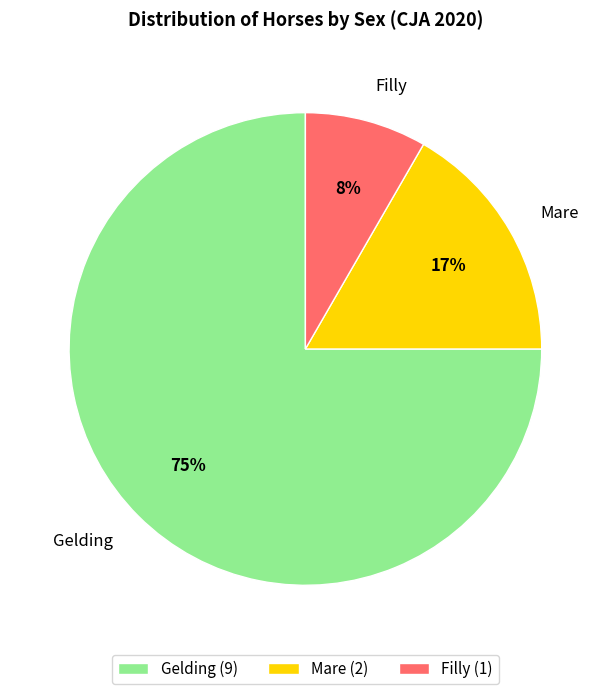

Which has a higher value, Gelding or Filly?

Gelding